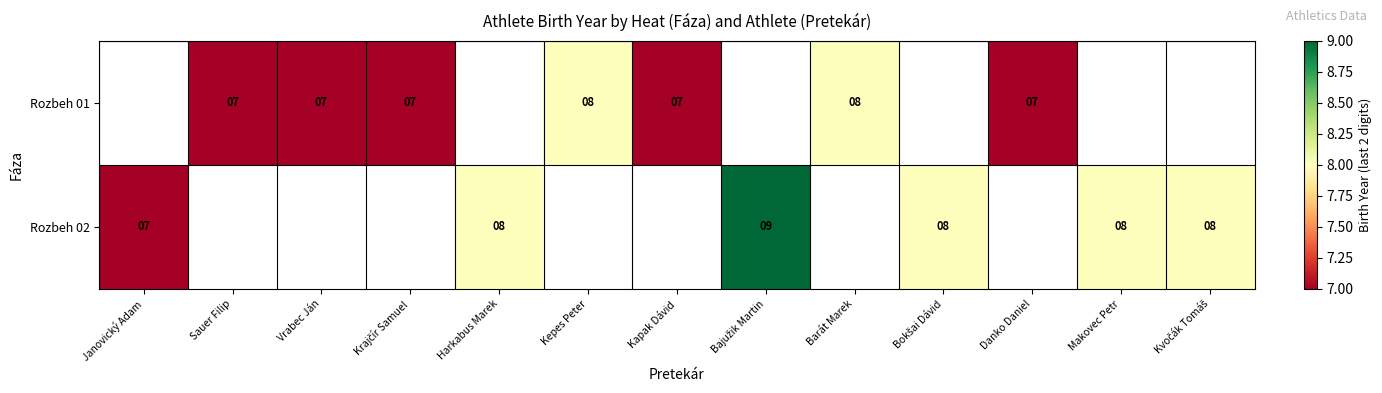

The value of Rozbeh 02 at Makovec Petr is 2.0. True or false?

False